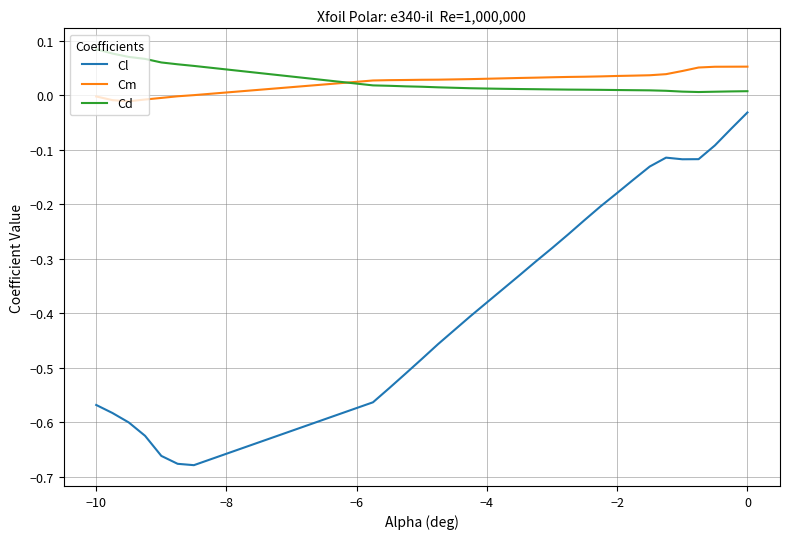

What is the sum of all Cl values?

-10.7